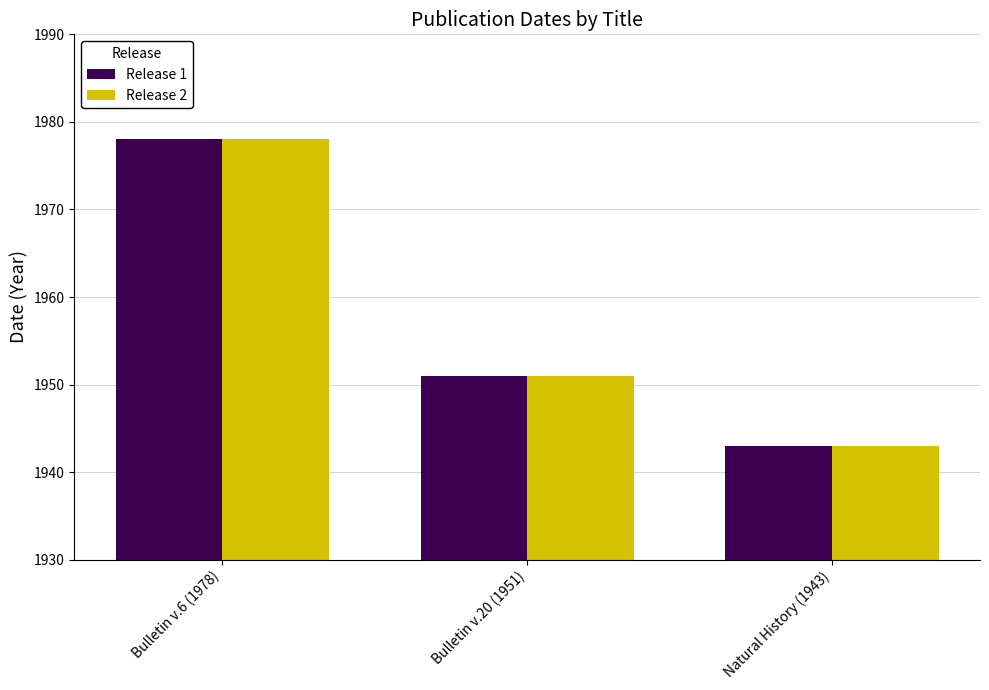

How many series are shown in this chart?

2